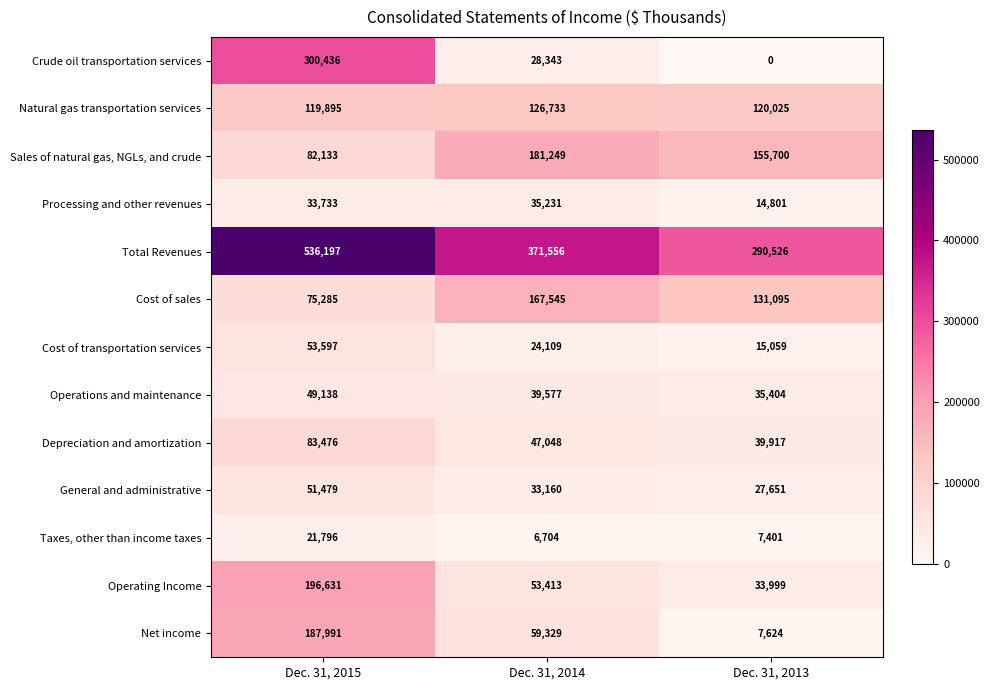

What is the difference between the maximum and minimum values in the Total Revenues series?

245671